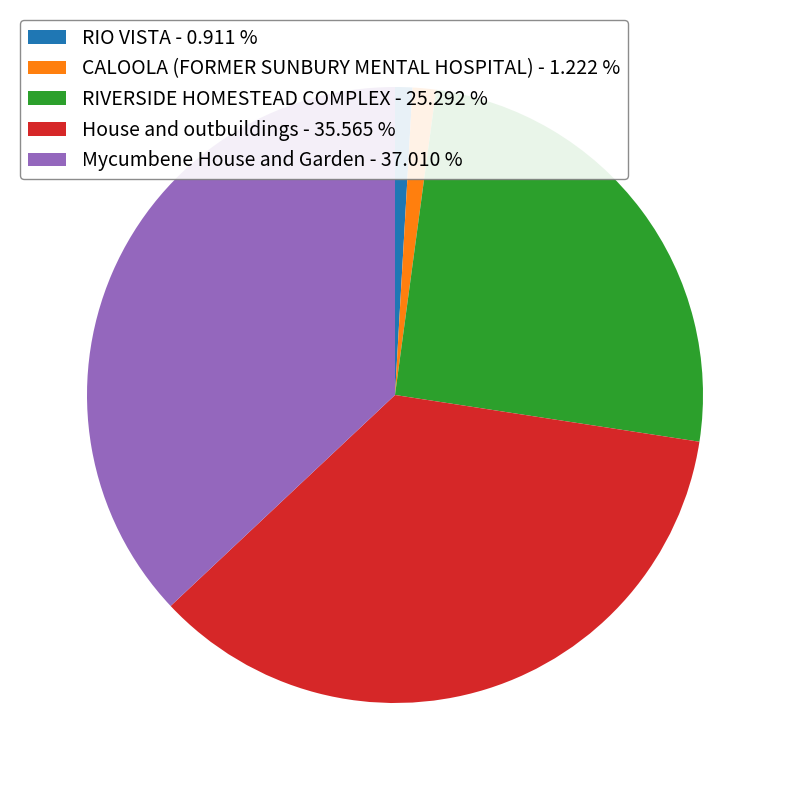

Count the number of slices in the pie.

5